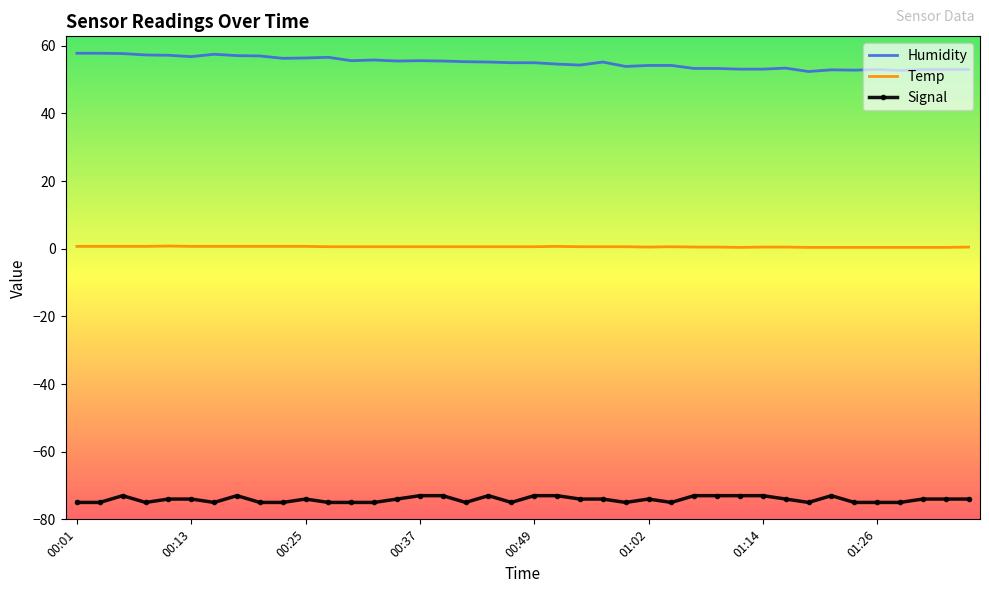

List the series in order of their overall mean, lowest first.

Signal, Temp, Humidity